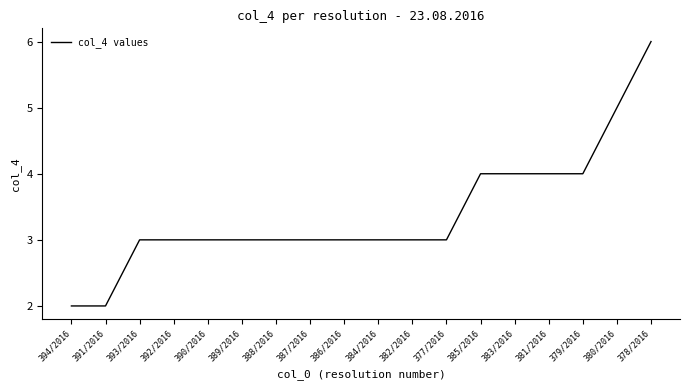

What is the change in value from 392/2016 to 378/2016?

+3